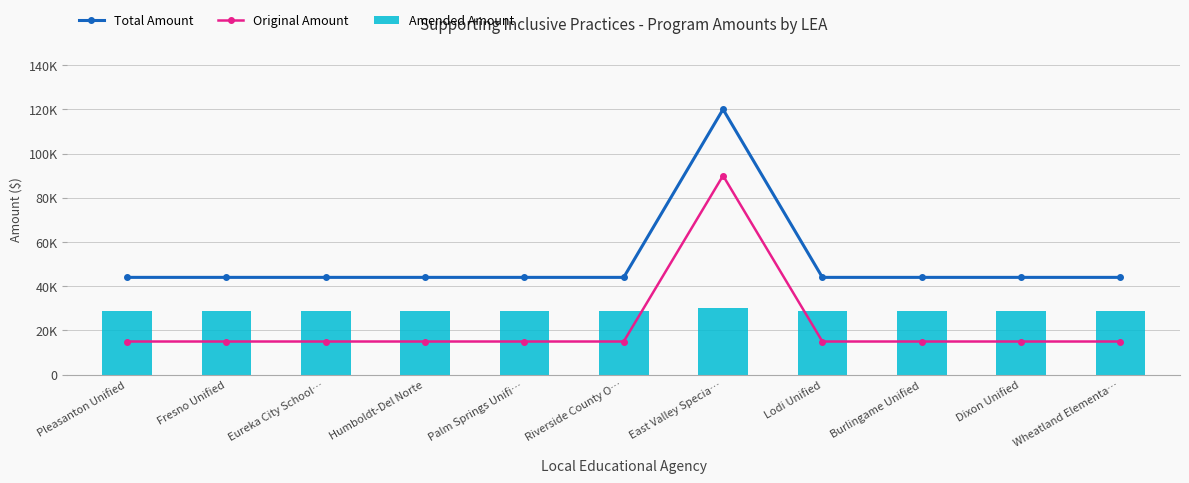

Which has a higher value, Lodi Unified or Eureka City School…?

Lodi Unified